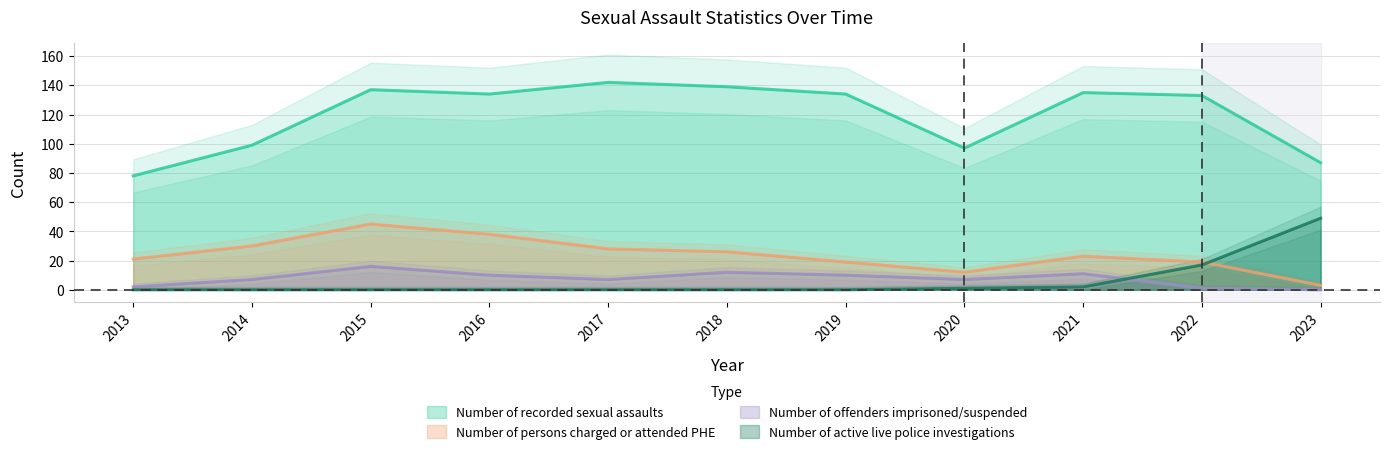

Reading left to right, list all the values displayed in this chart.

Number of recorded sexual assaults: 78	99	137	134	142	139	134	97	135	133	87
Number of persons charged or attended PHE: 21	30	45	38	28	26	19	12	23	19	3
Number of offenders imprisoned/suspended: 2	7	16	10	7	12	10	7	11	1	0
Number of active live police investigations: 0	0	0	0	0	0	0	1	2	17	49